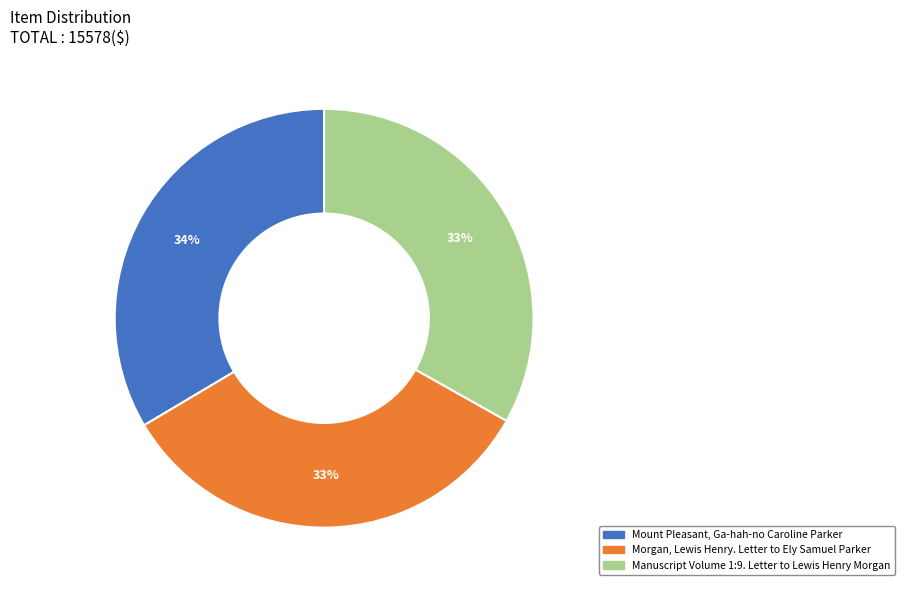

The Mount Pleasant, Ga-hah-no Caroline Parker slice represents 46% of the pie. True or false?

False